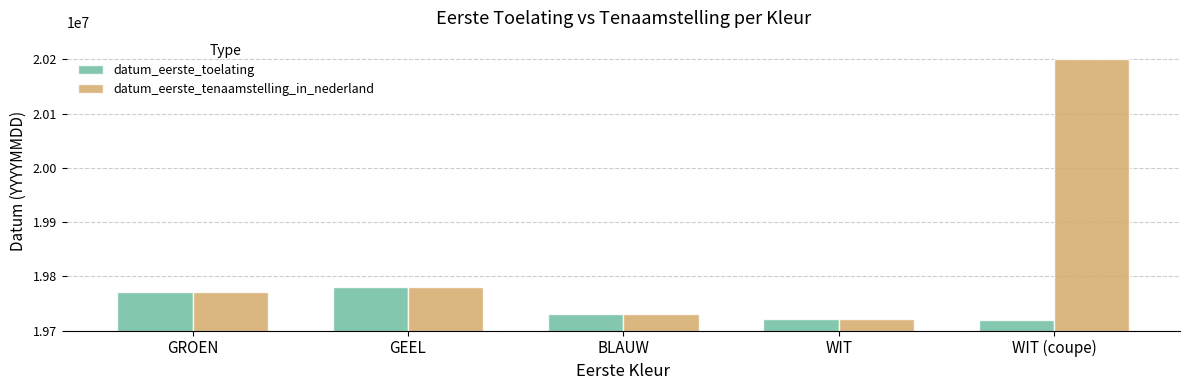

At which category is the sum across all series the highest?

WIT (coupe)